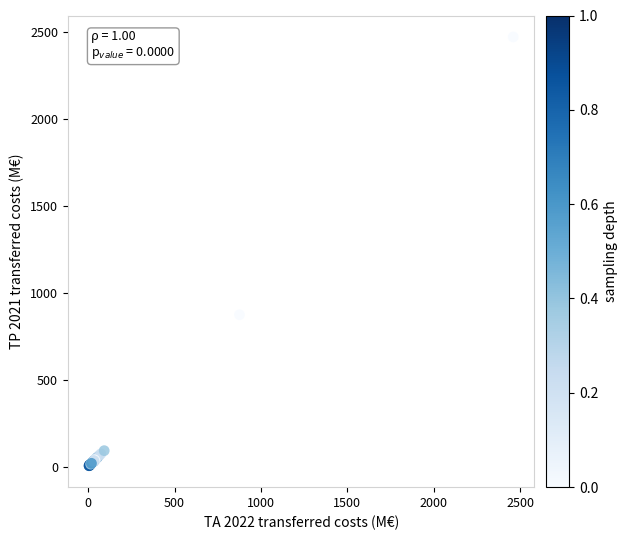

What Y value in the scatter plot is closest to 1238?

873.8